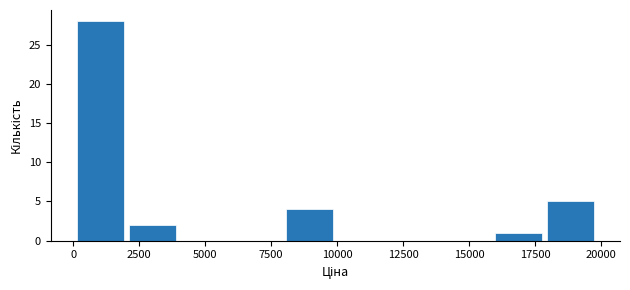

Around what value on the x-axis is the tallest bar? Give the approximate position of its centre, as read against the axis.

1000